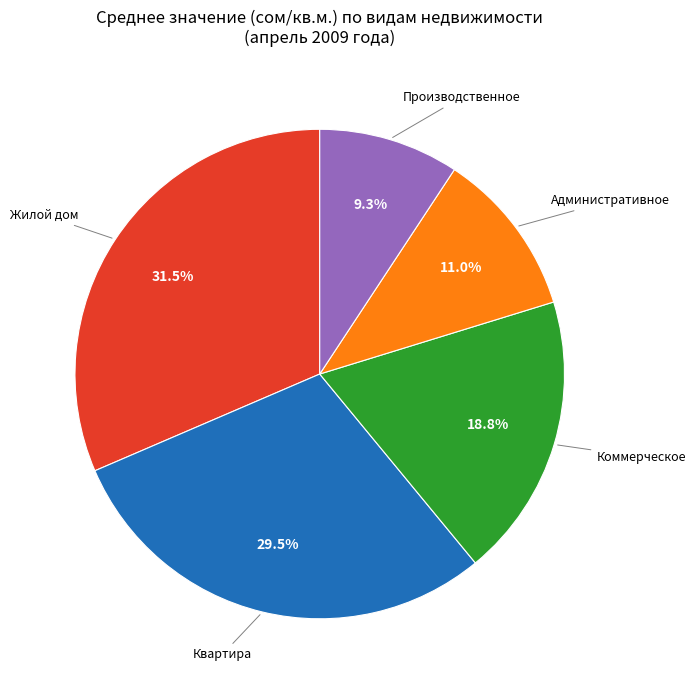

Does any single category account for the majority?

No